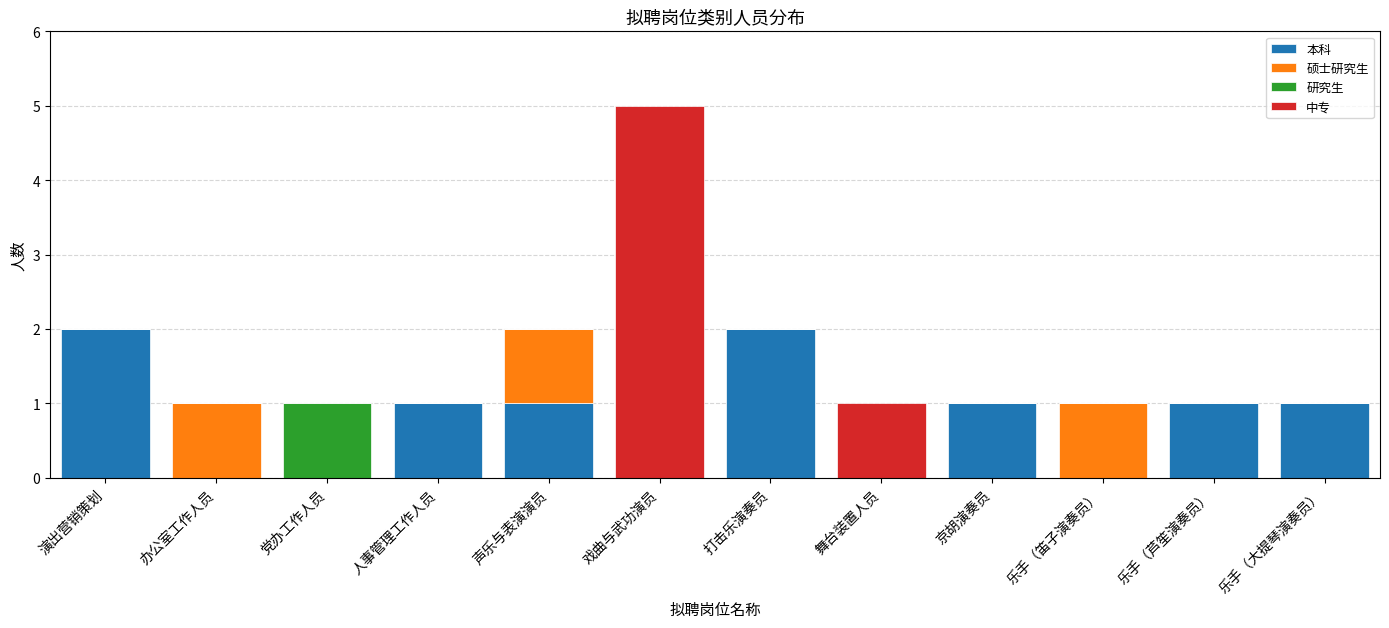

At which category is the sum across all series the highest?

戏曲与武功演员